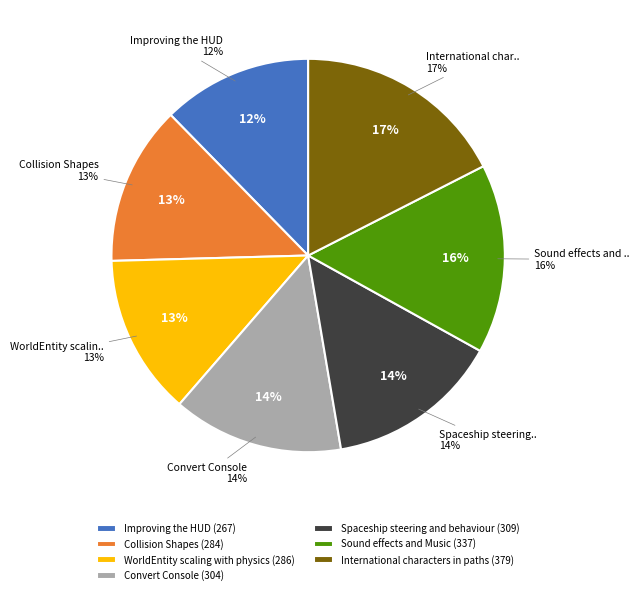

To the nearest percent, what percentage of the pie is Collision Shapes?

13%